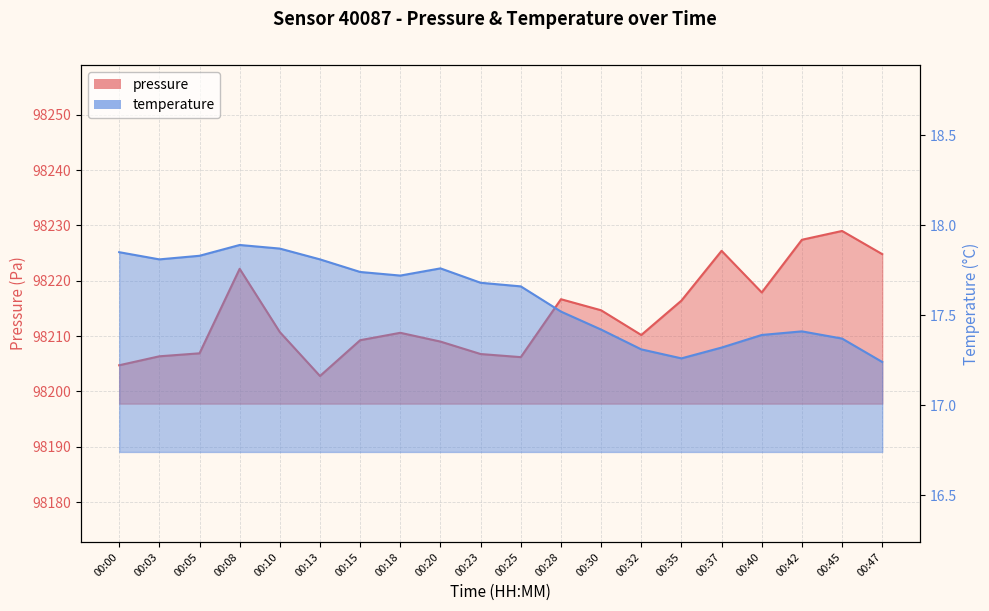

Rank the series by their average value, from highest to lowest.

pressure, temperature